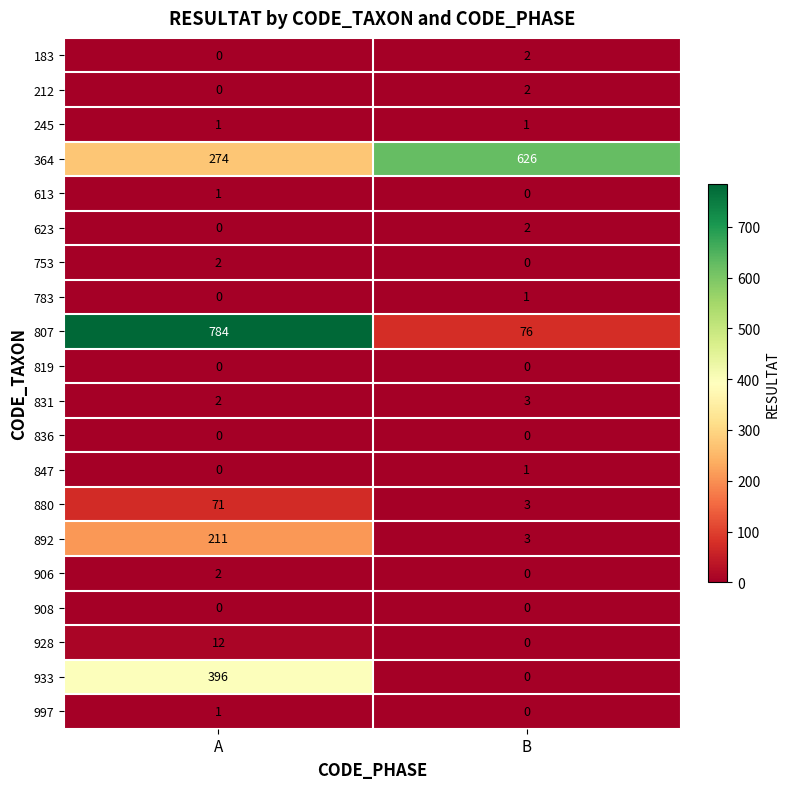

What is the total value across all series at A?

1757